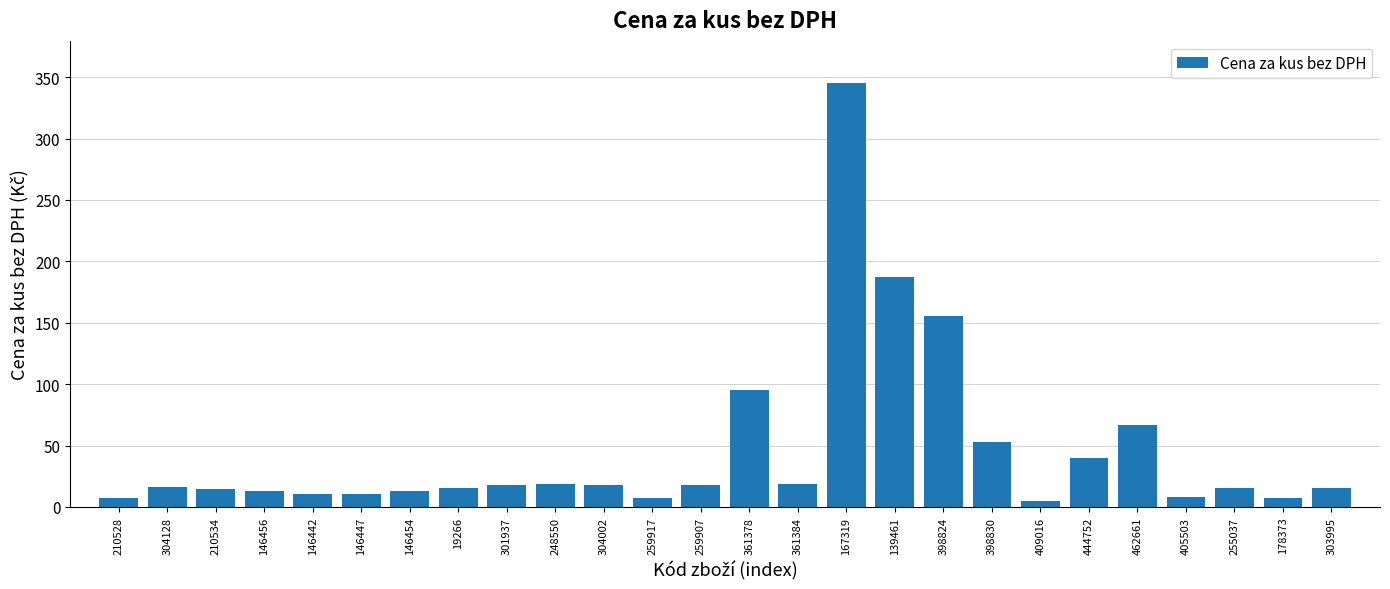

What is the difference between the maximum and minimum values?

340.3